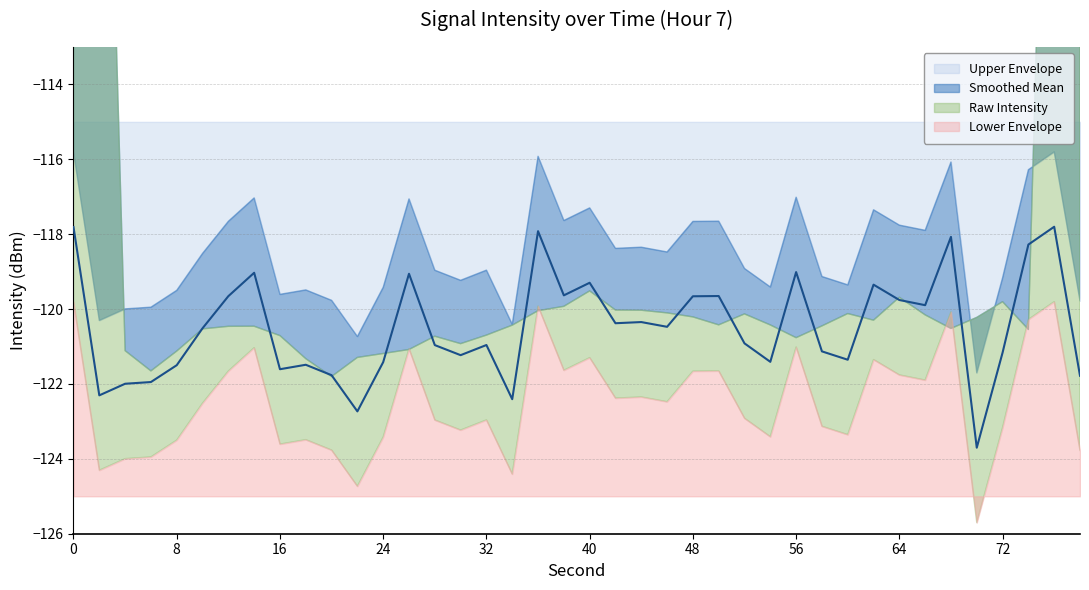

What is the greatest value displayed?

-117.8